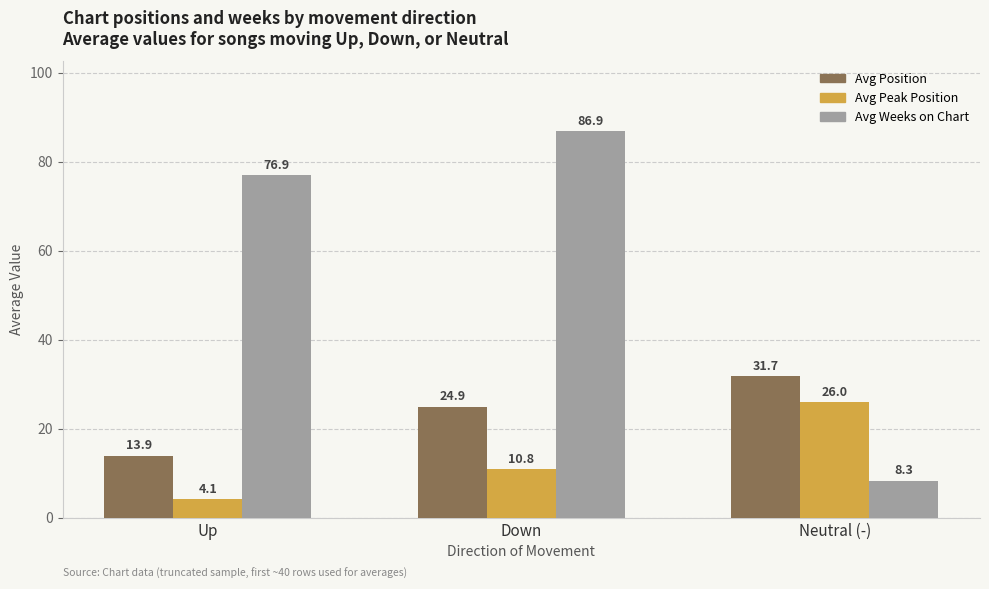

What is the difference between the Avg Weeks on Chart values at Down and Up?

10.0